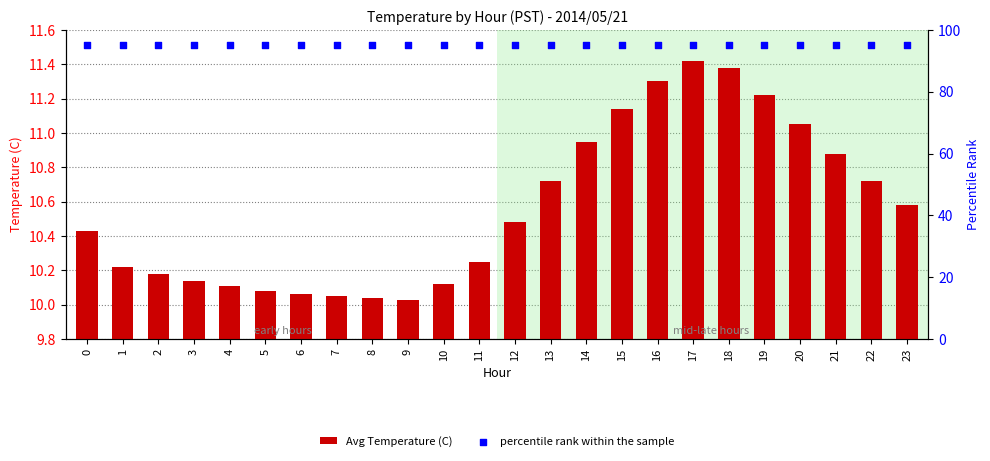

Is the value of percentile rank within the sample at 7 greater than the value of Avg Temperature (C) at 5?

Yes